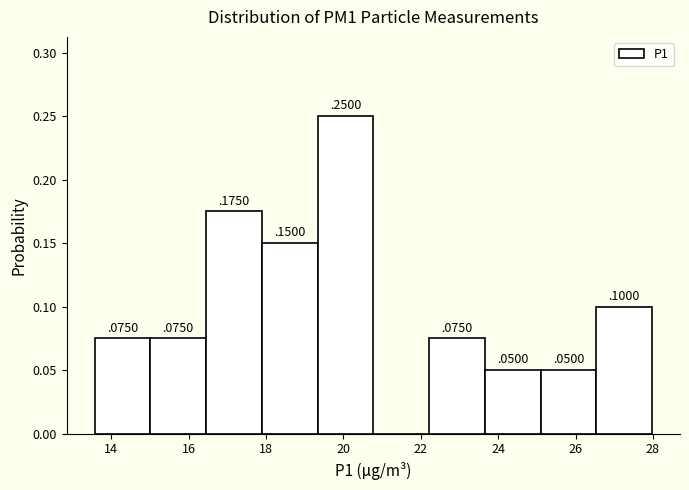

Over which range of the x-axis is the bar tallest?

19.4 to 20.8